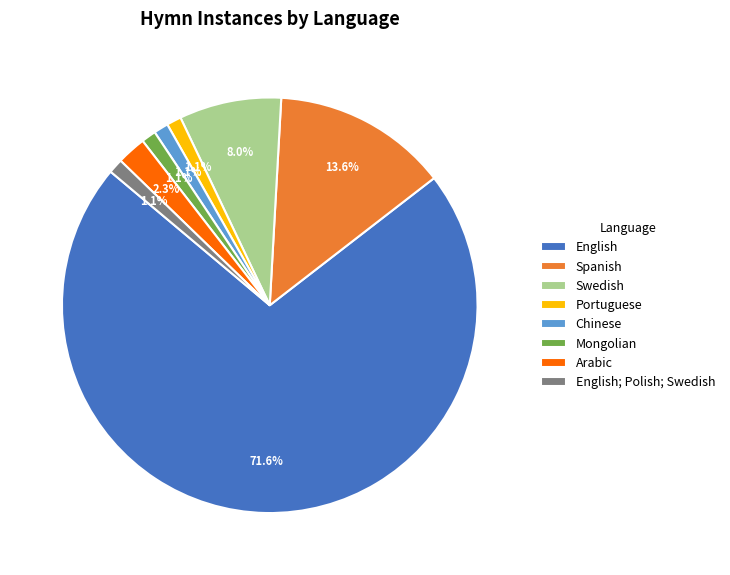

What is the largest slice in the pie chart?

English